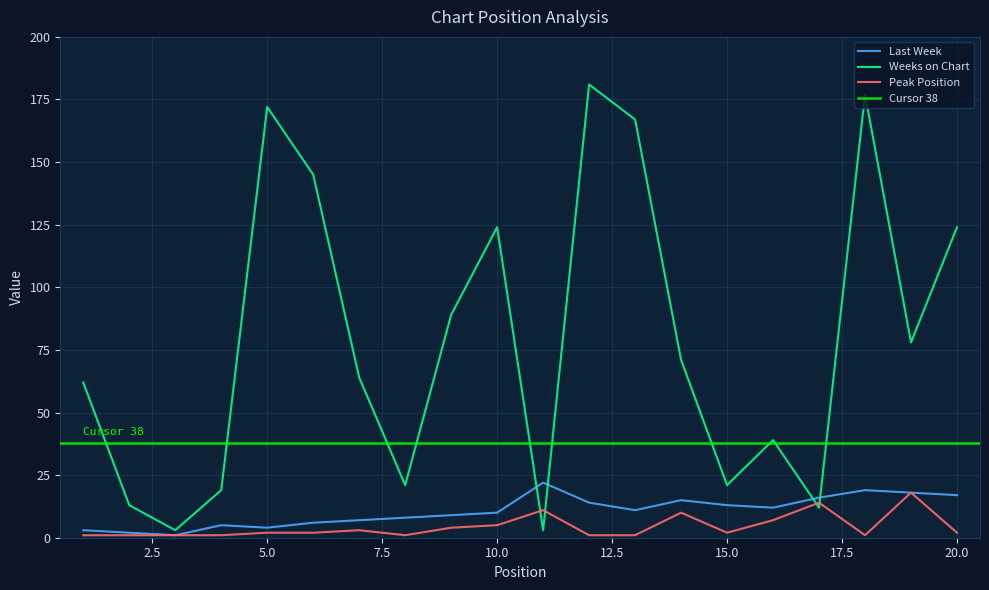

How many lines are shown in the chart?

3